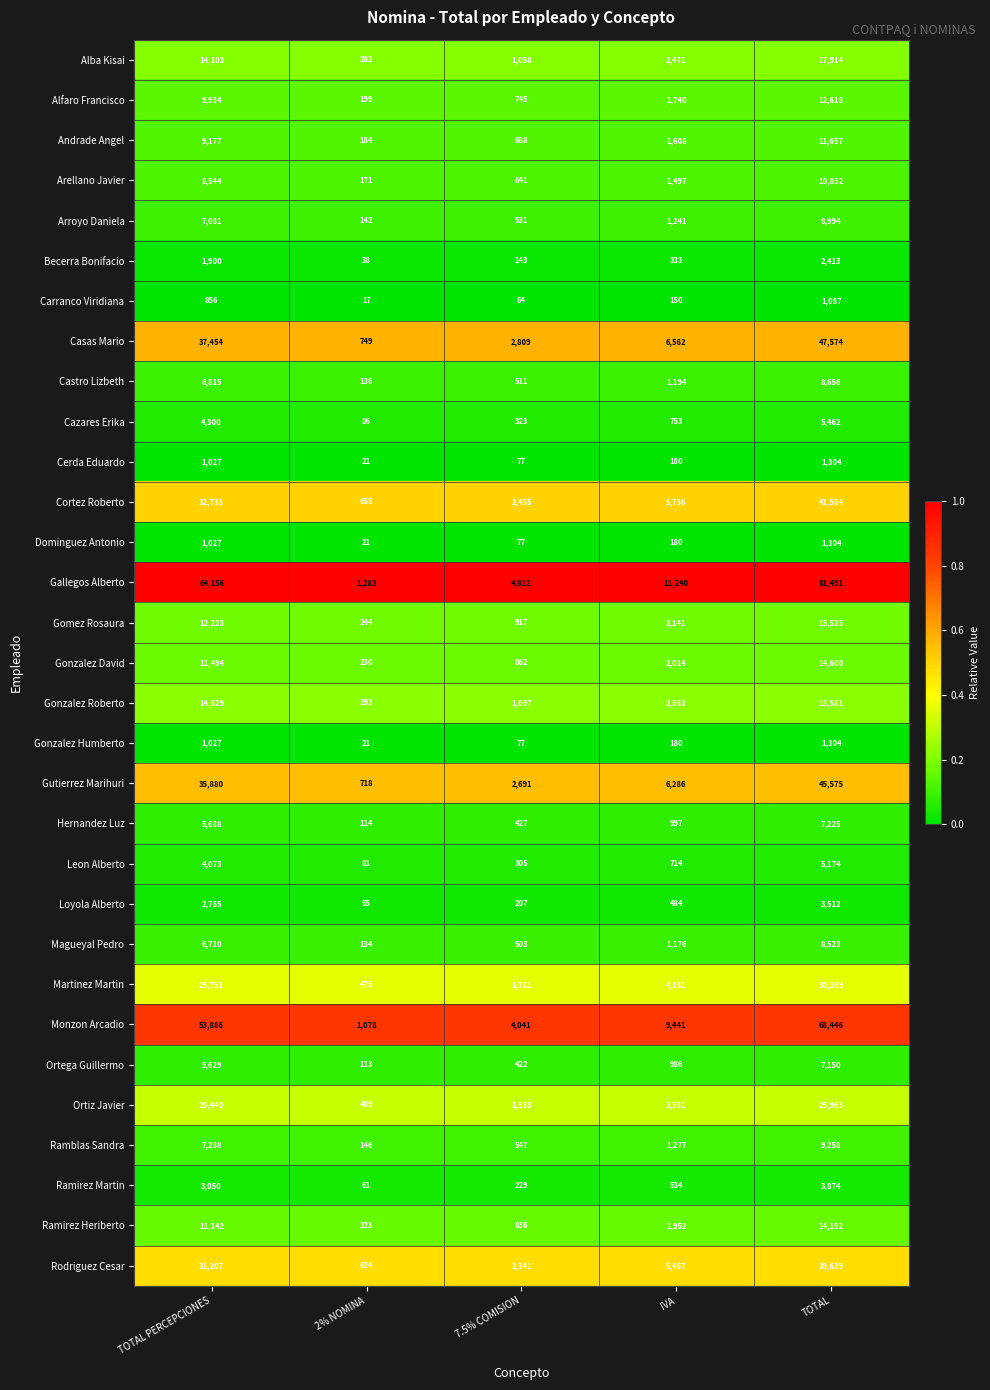

List the labels in order of Hernandez Luz value, smallest first.

2% NOMINA, 7.5% COMISION, IVA, TOTAL PERCEPCIONES, TOTAL